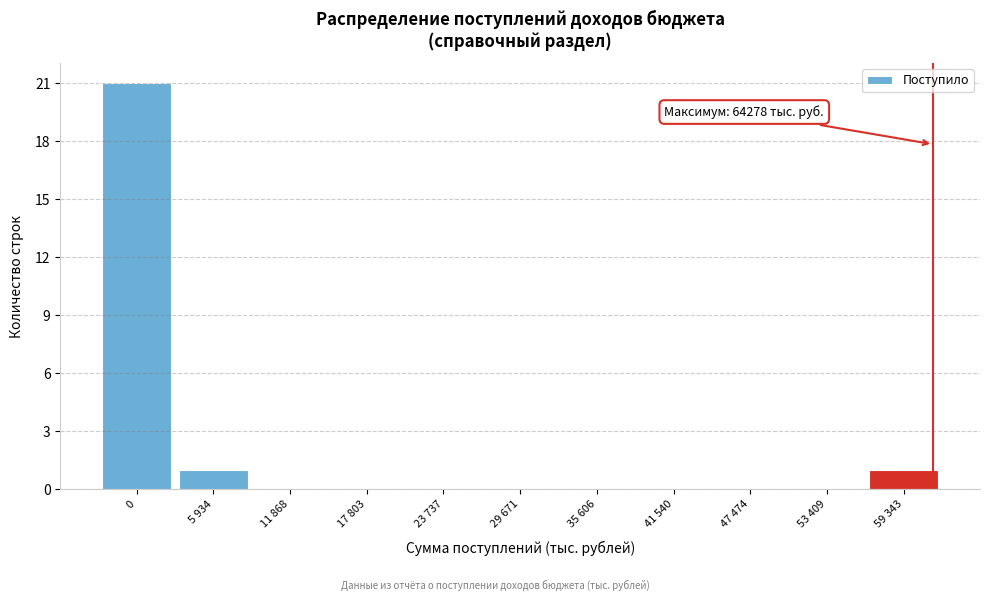

Reading left to right, list all the values displayed in this chart.

0=21	5 934=1	11 868=0	17 803=0	23 737=0	29 671=0	35 606=0	41 540=0	47 474=0	53 409=0	59 343=1